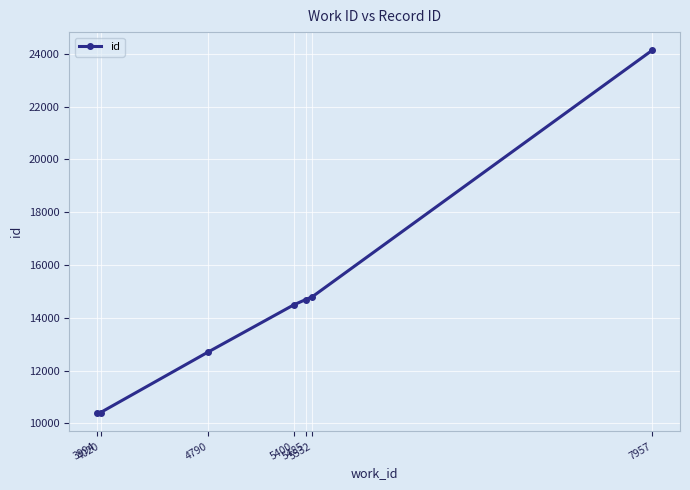

What is the change in value from 3994 to 4020?

+27